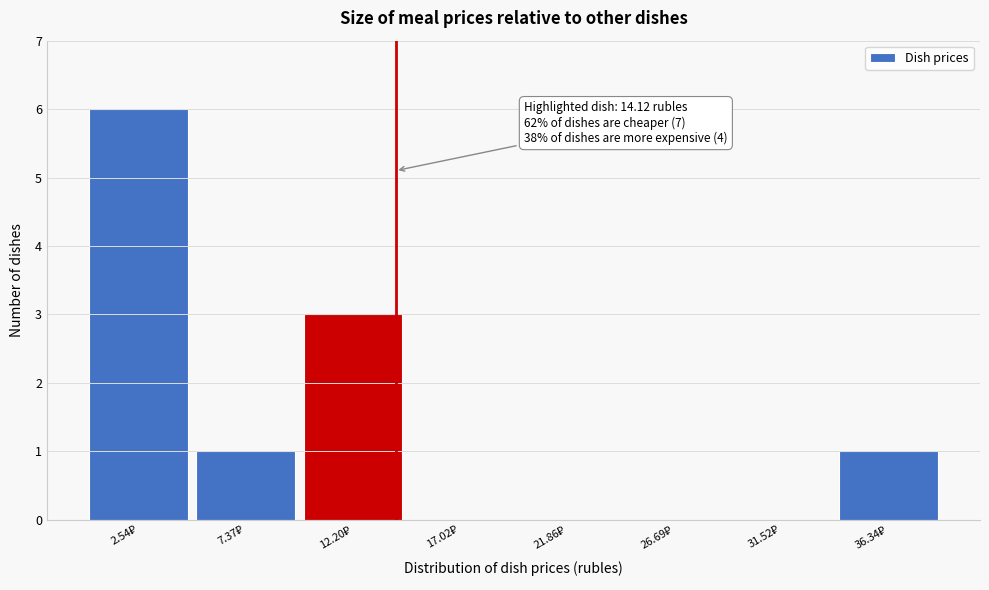

Over which range of the x-axis is the bar tallest?

0.0 to 5.0